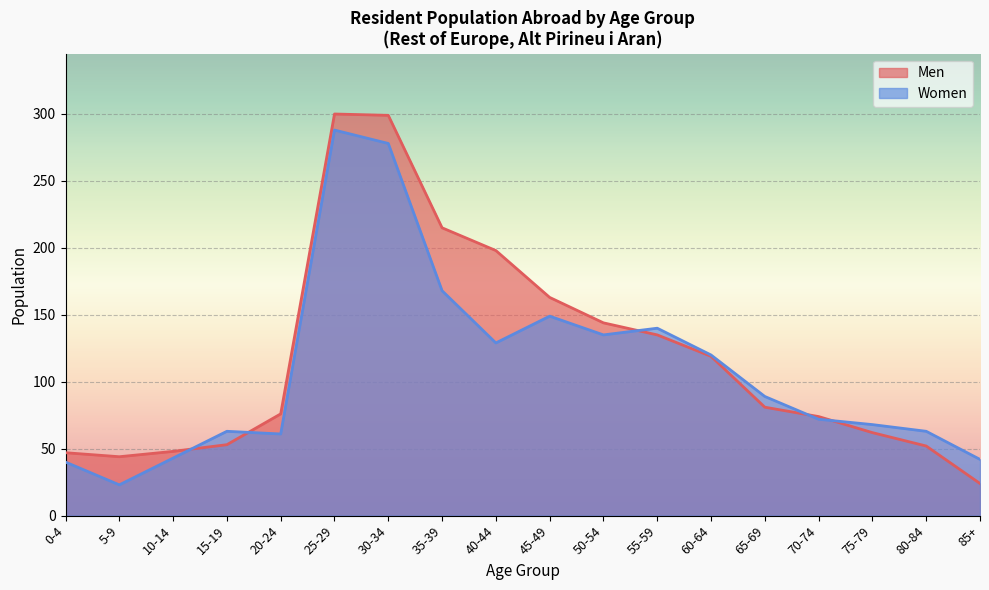

What position from the right is 80-84?

2